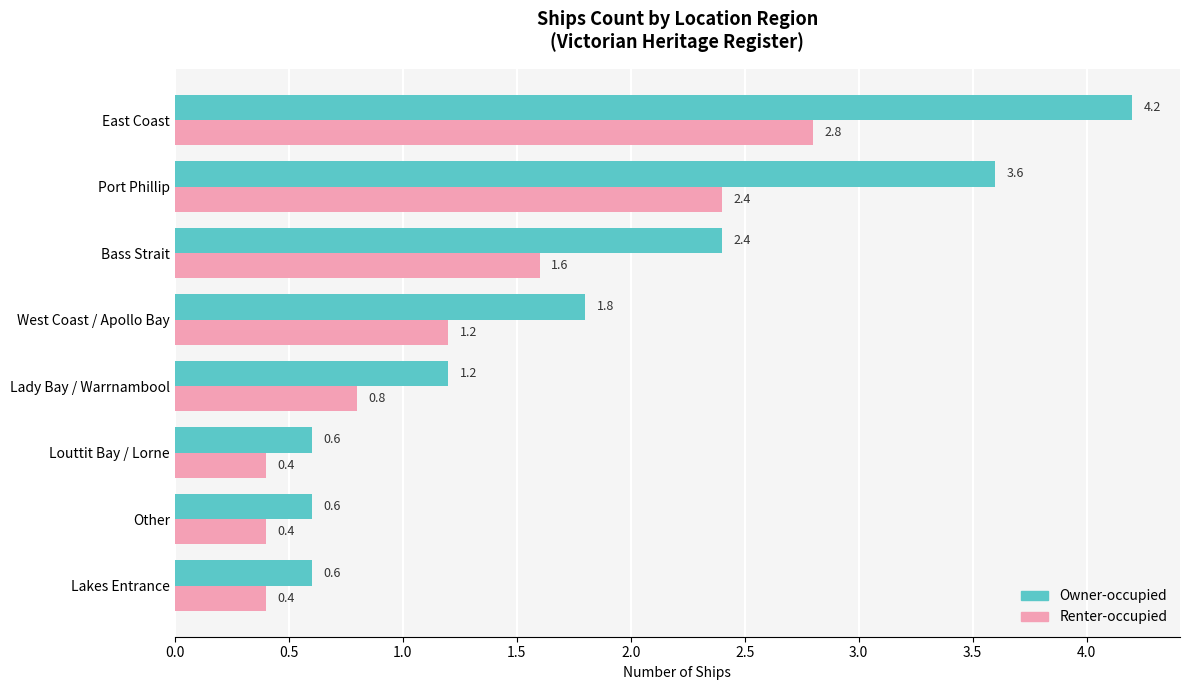

True or false: Owner-occupied has a value of 1.3 at Bass Strait.

False